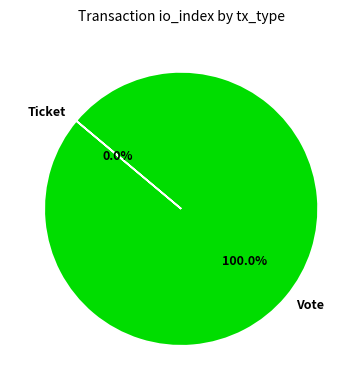

Combined, what portion of the pie is Ticket and Vote?

100.0%